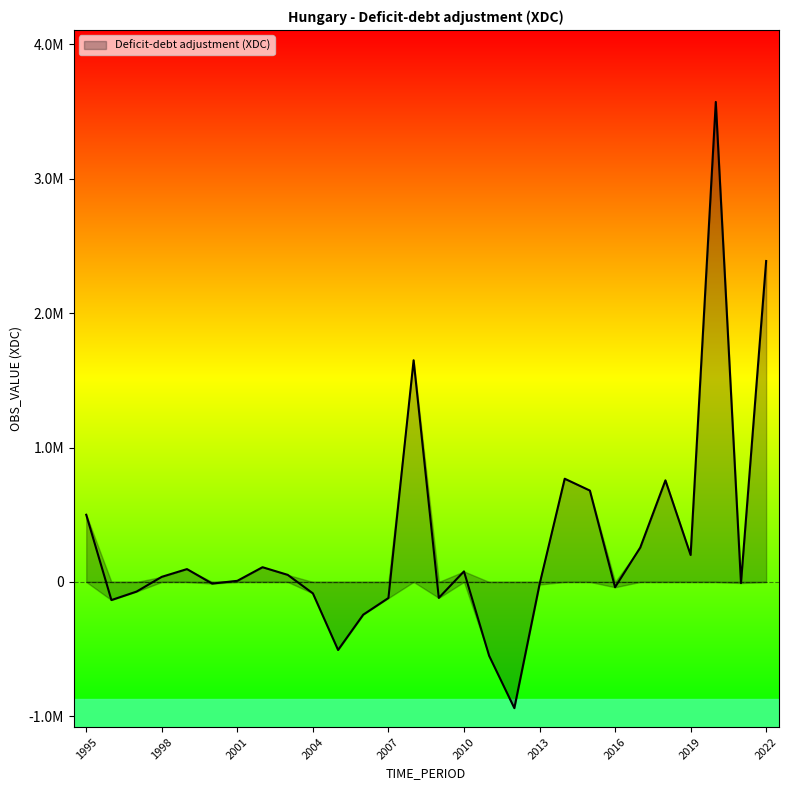

The chart shows a value of -134856.0 at 1996. True or false?

True